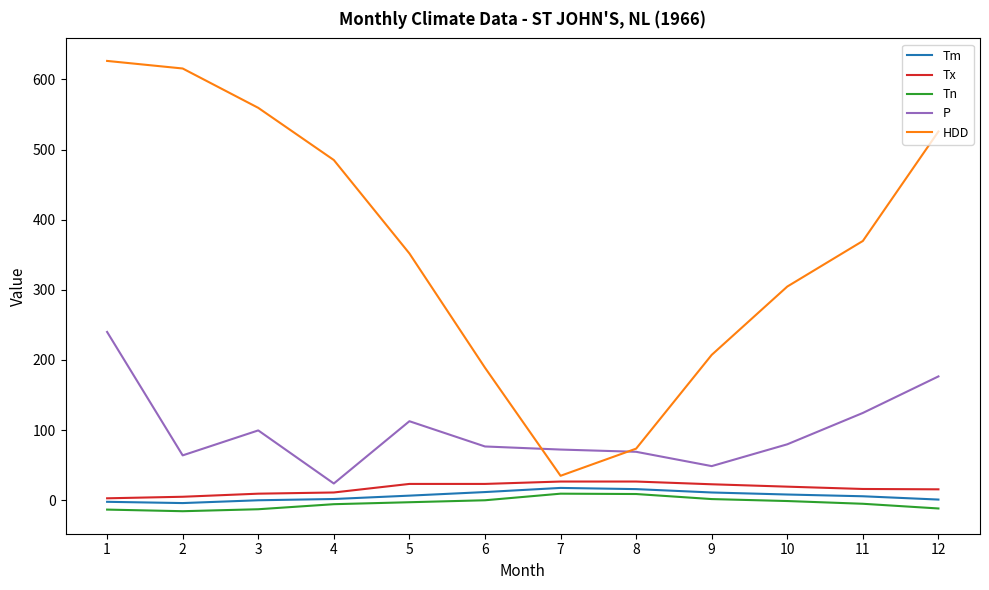

List the labels in order of HDD value, largest first.

1, 2, 3, 12, 4, 11, 5, 10, 9, 6, 8, 7